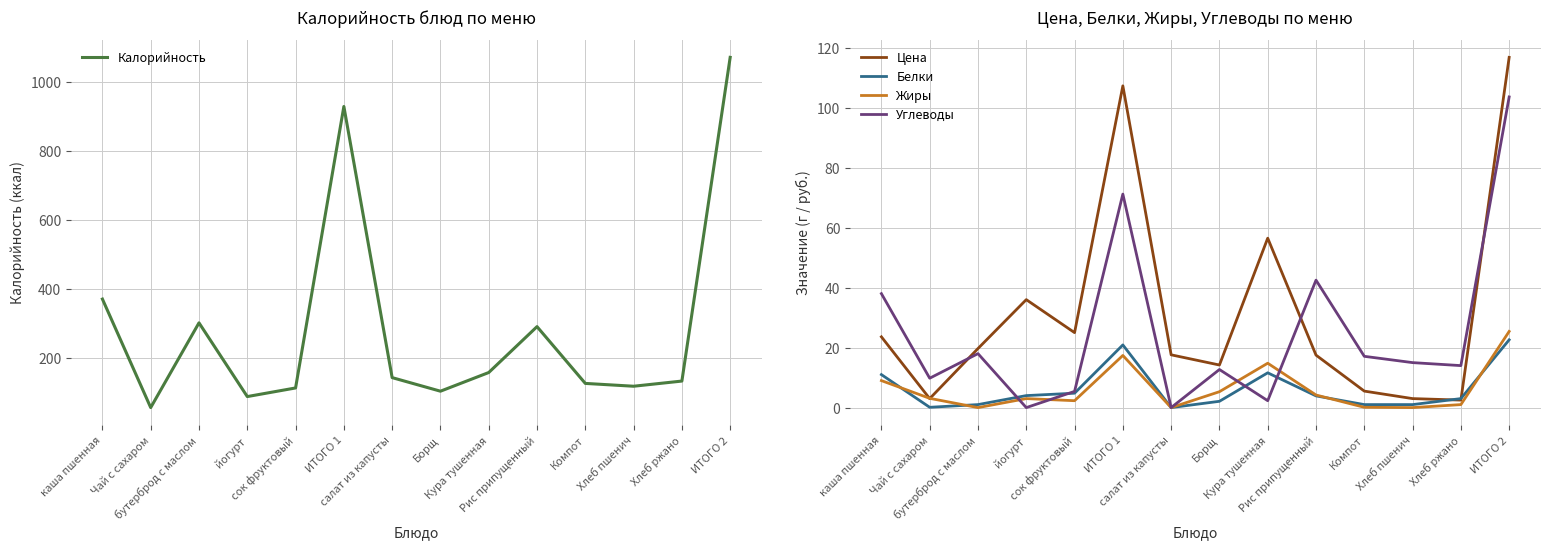

Which category has the lowest value across all series?

салат из капусты